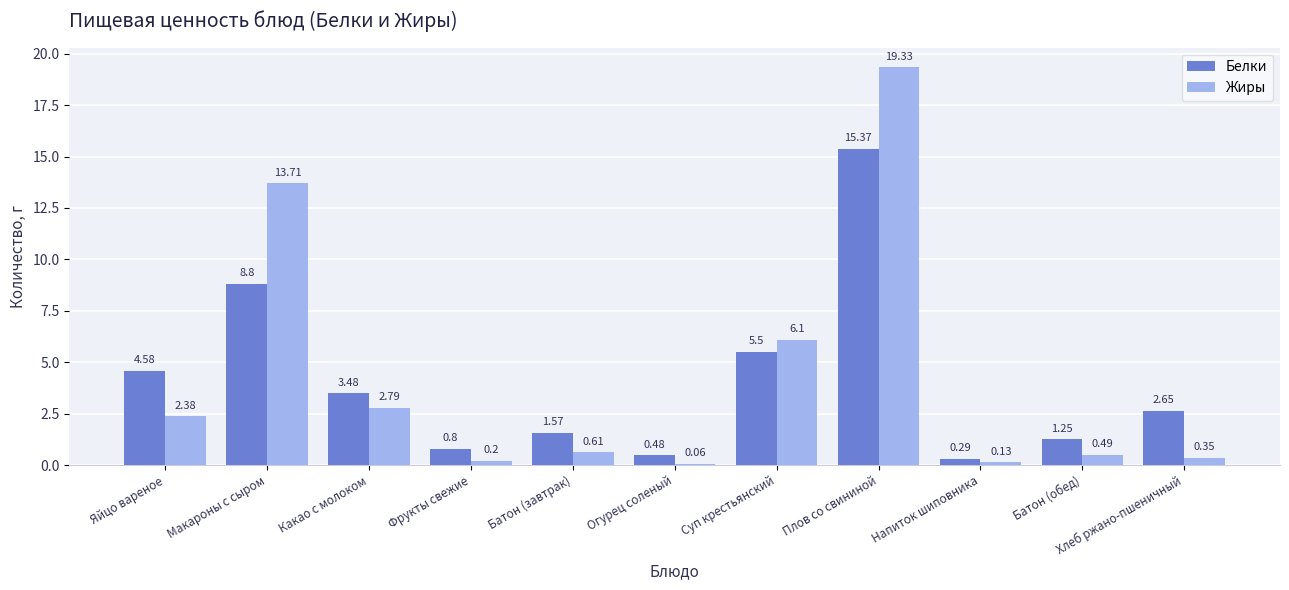

Read the Жиры value at Плов со свининой.

19.3